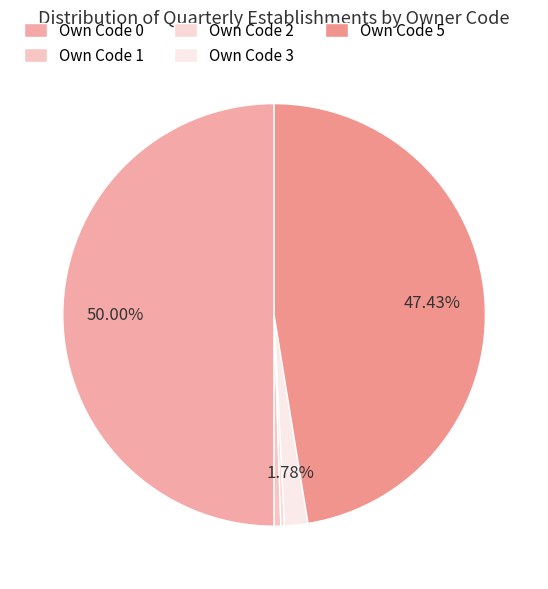

What is the change in value from Own Code 2 to Own Code 5?

+2222